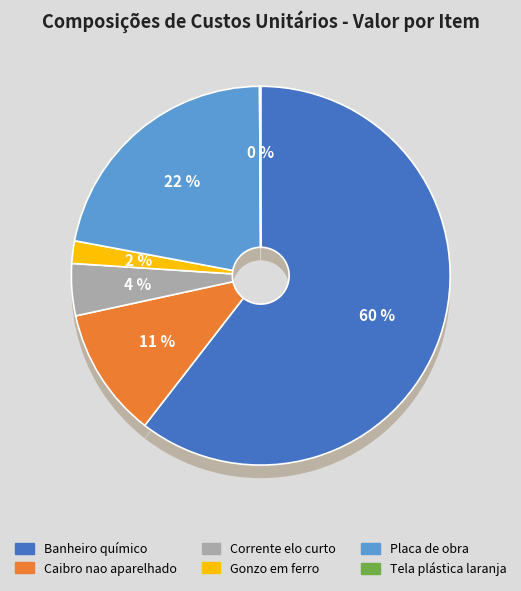

To the nearest percent, what percentage of the pie is GONZO EM FERRO?

2%